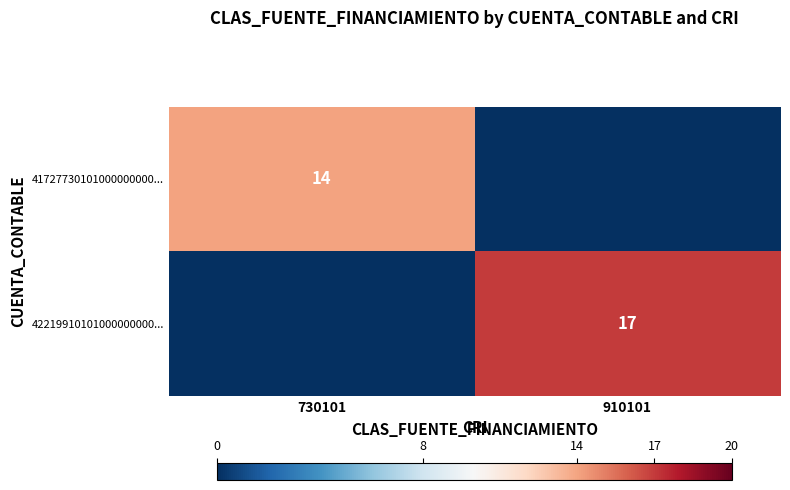

Is it true that 41727730101000000000... equals 23 at 730101?

False